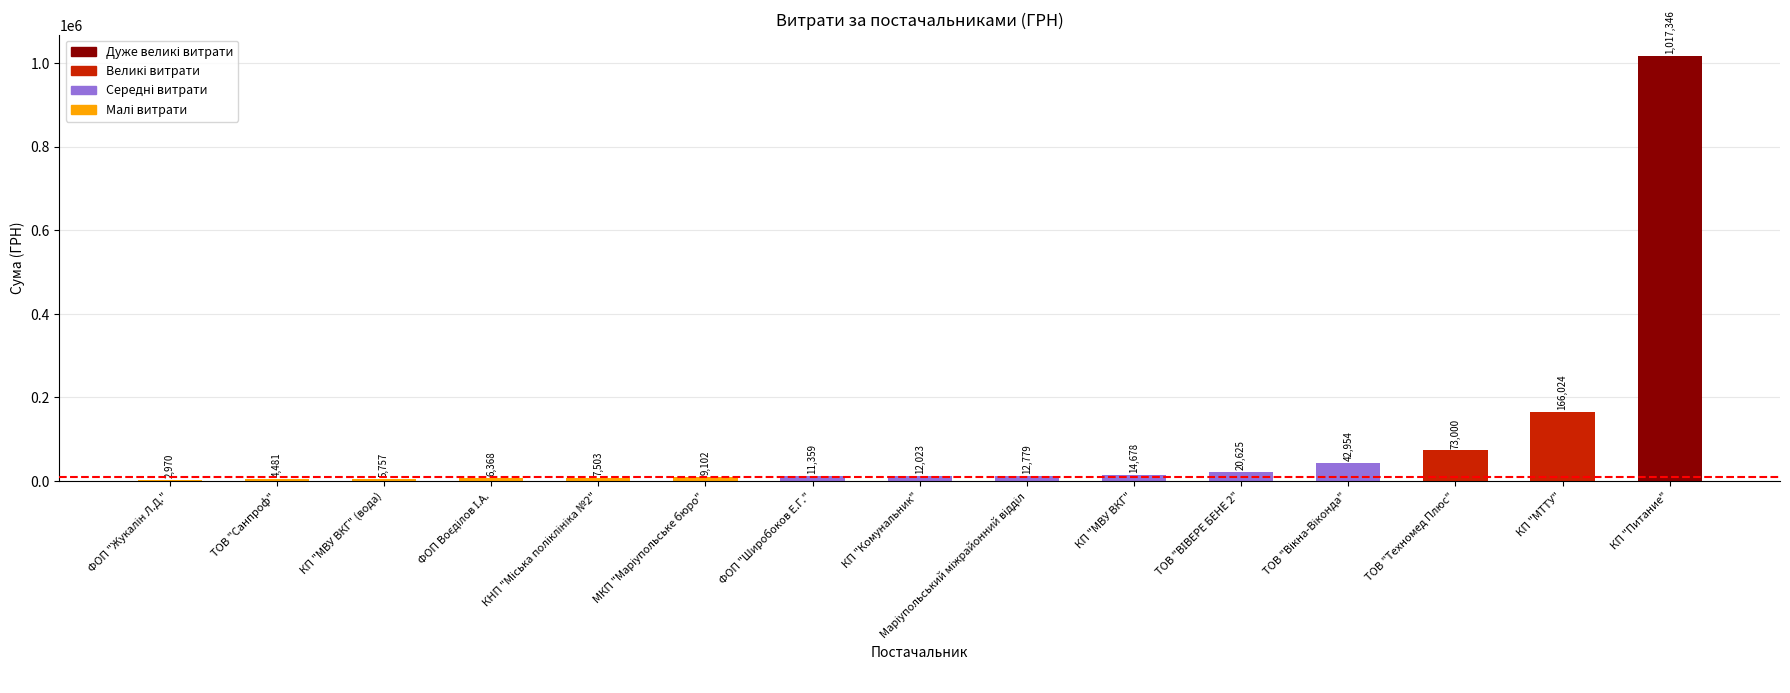

Which label corresponds to the largest value in the chart?

КП "Питание"